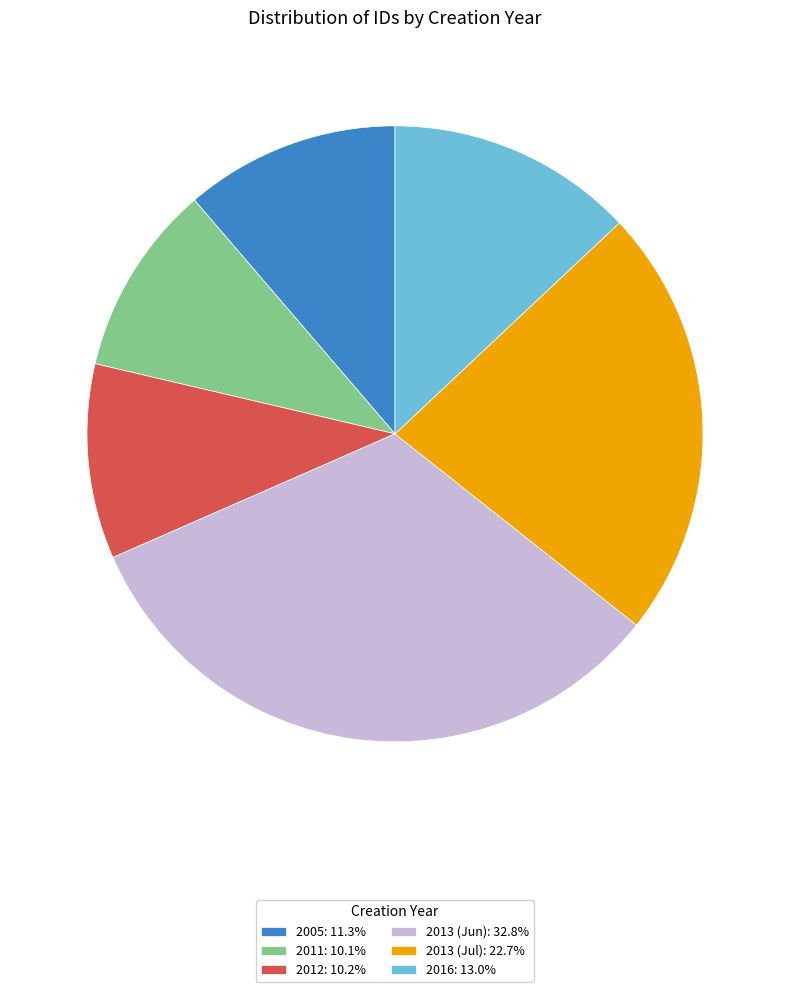

Is 2016: 13.0% the majority of the pie?

No